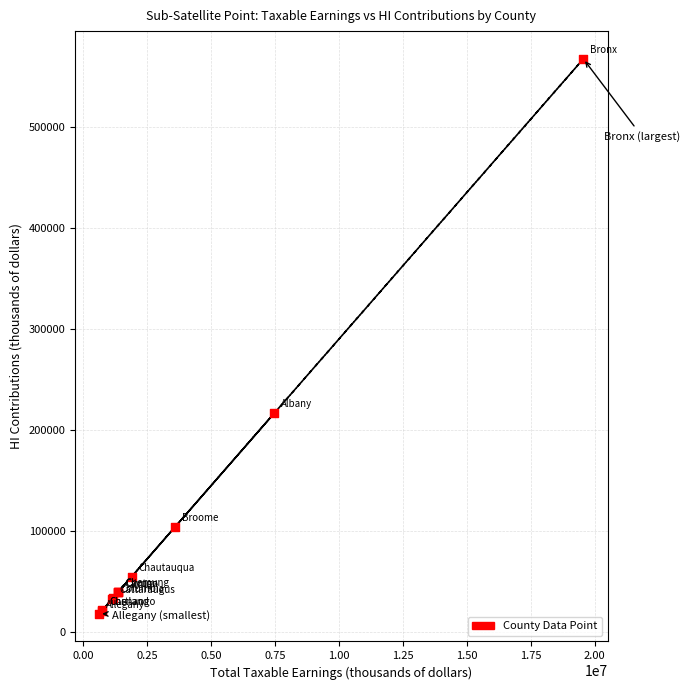

What Y value in the scatter plot is closest to 292804?

216983